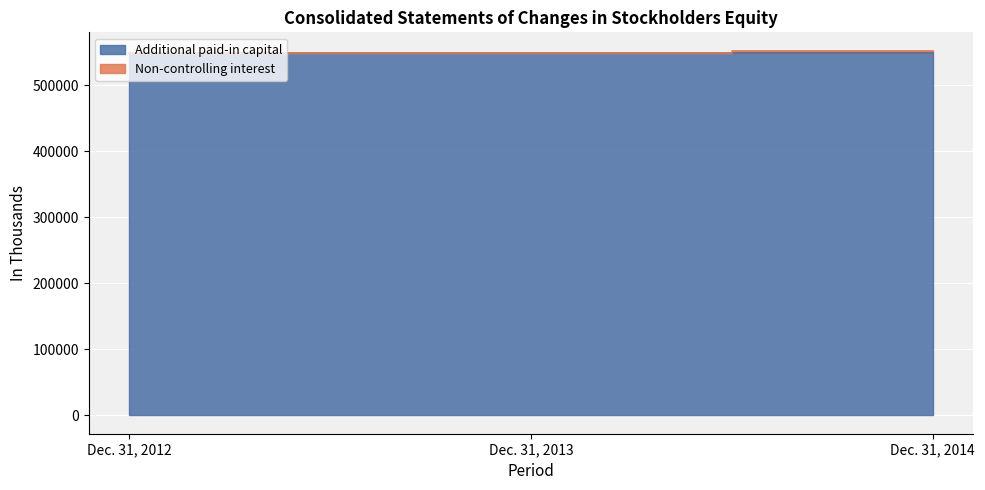

True or false: the data shows 548304 at Dec. 31, 2013.

True